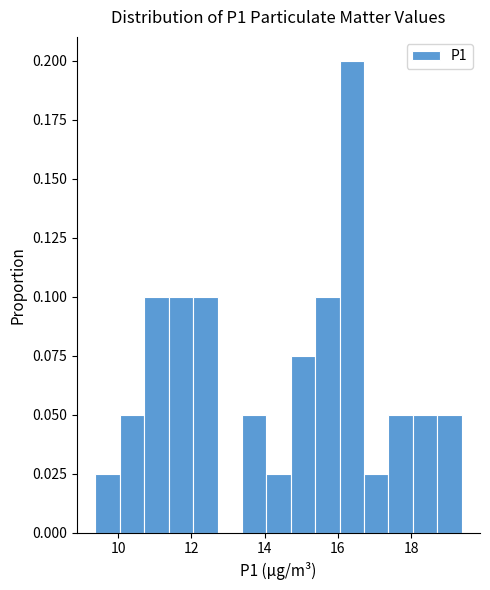

Around what value on the x-axis is the tallest bar? Give the approximate position of its centre, as read against the axis.

16.4